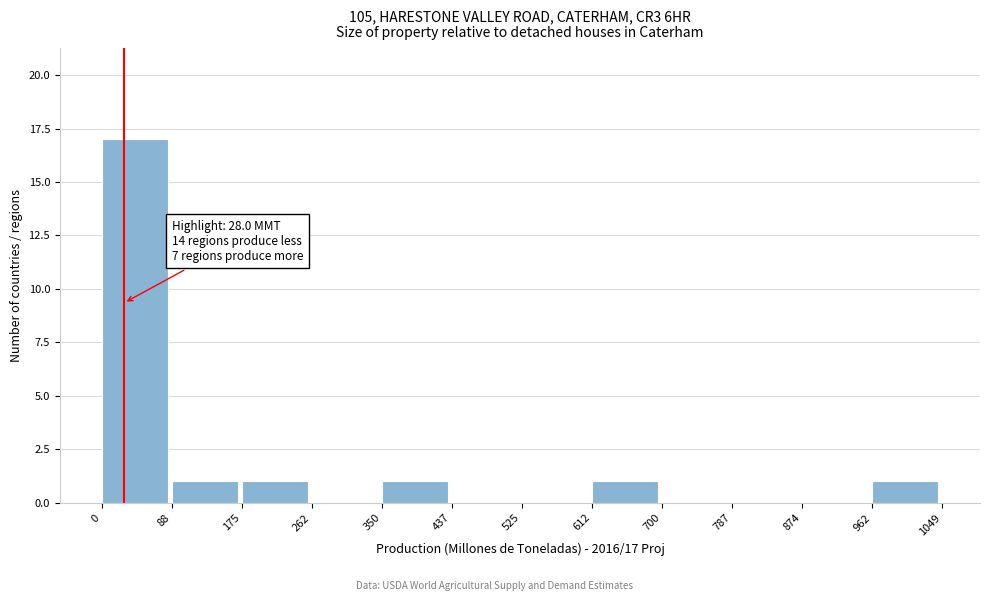

Over which range of the x-axis is the bar tallest?

0 to 88